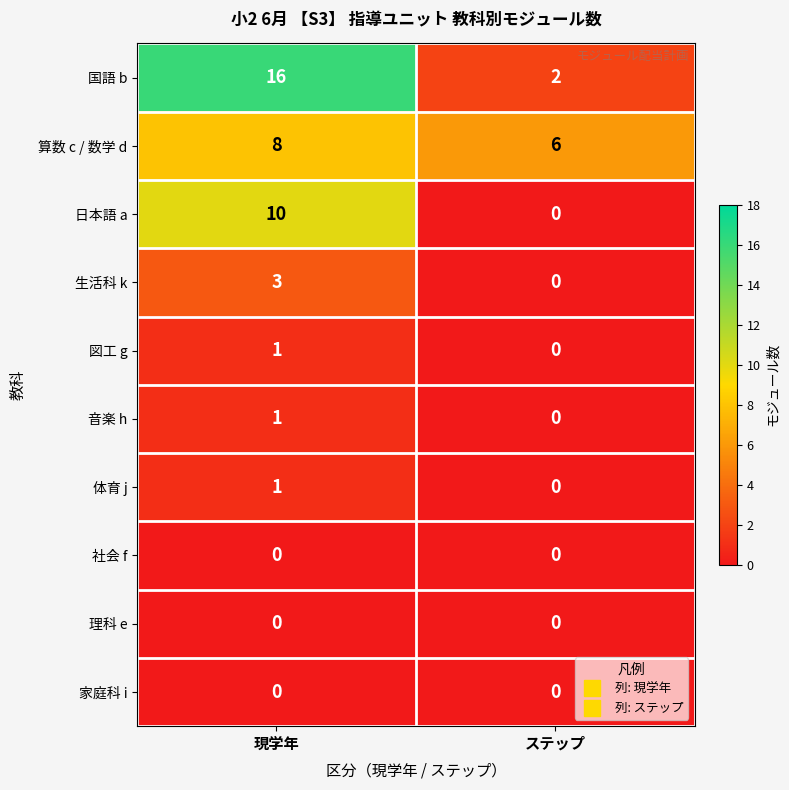

Read the 国語 b value at 現学年, to the nearest 10.

20